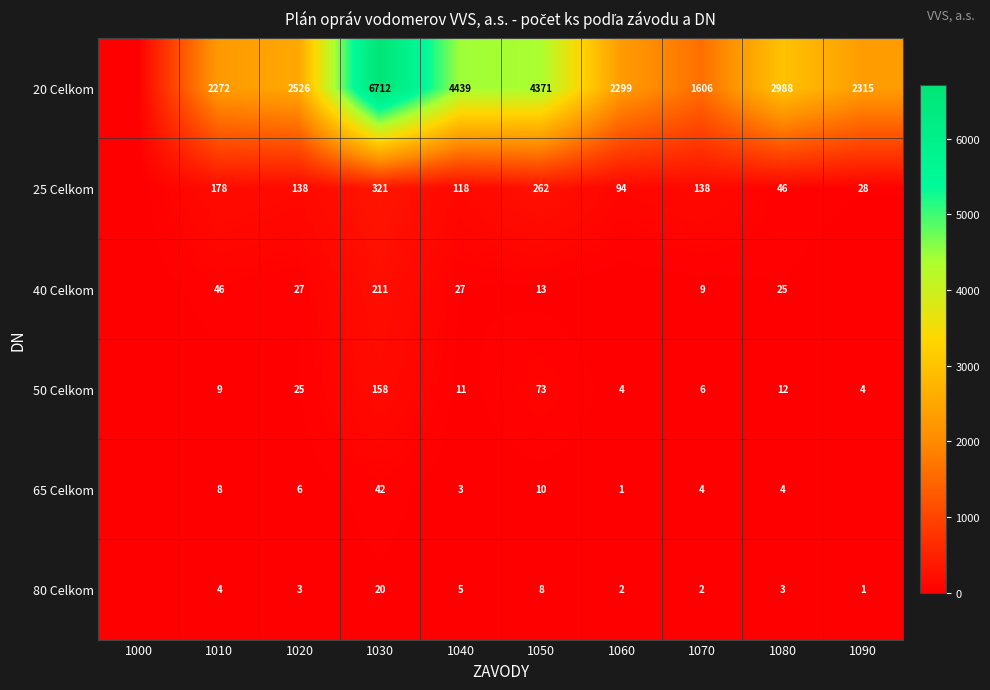

The value of 40 Celkom at 1080 is 25. True or false?

True